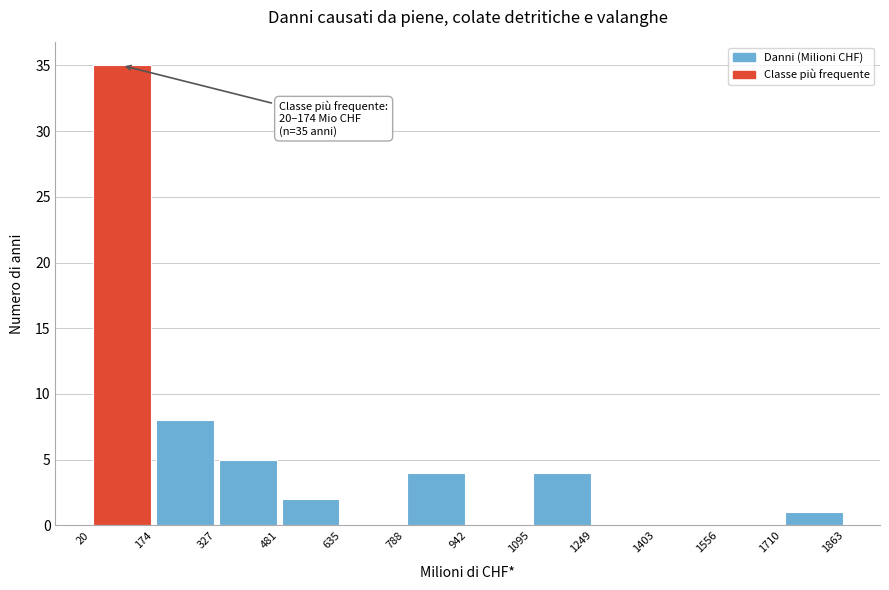

Which range on the x-axis has the tallest bar?

20 to 174